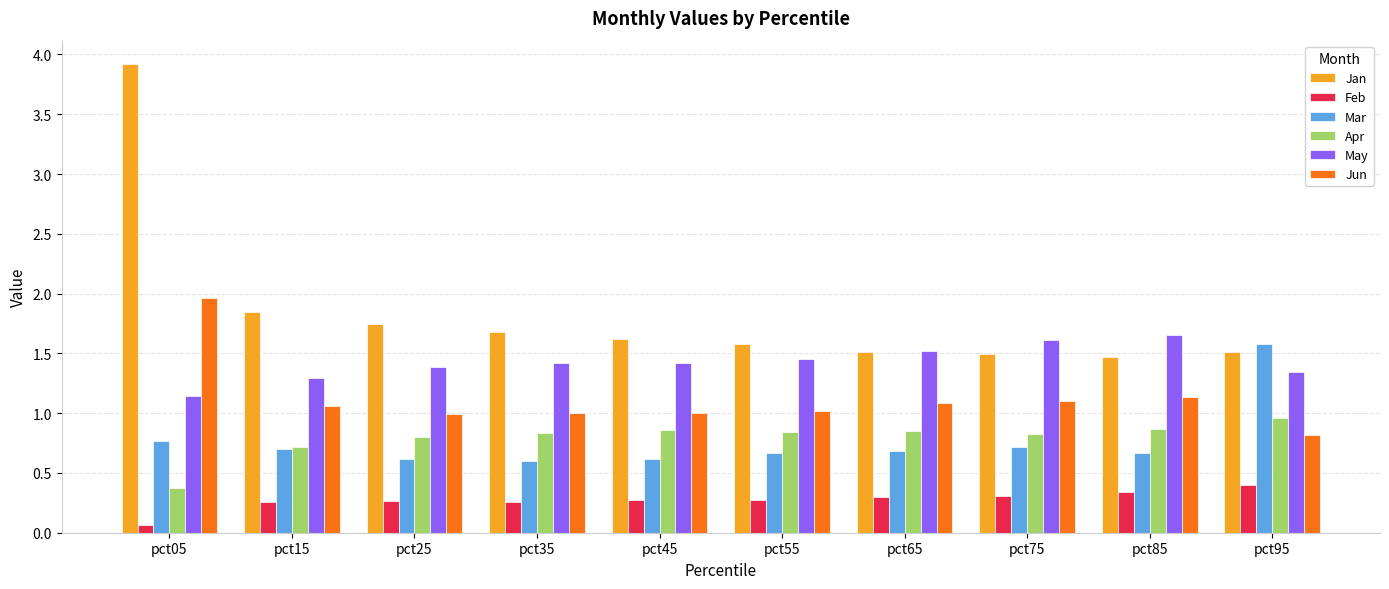

Where does the Jun series first go above 1?

pct05